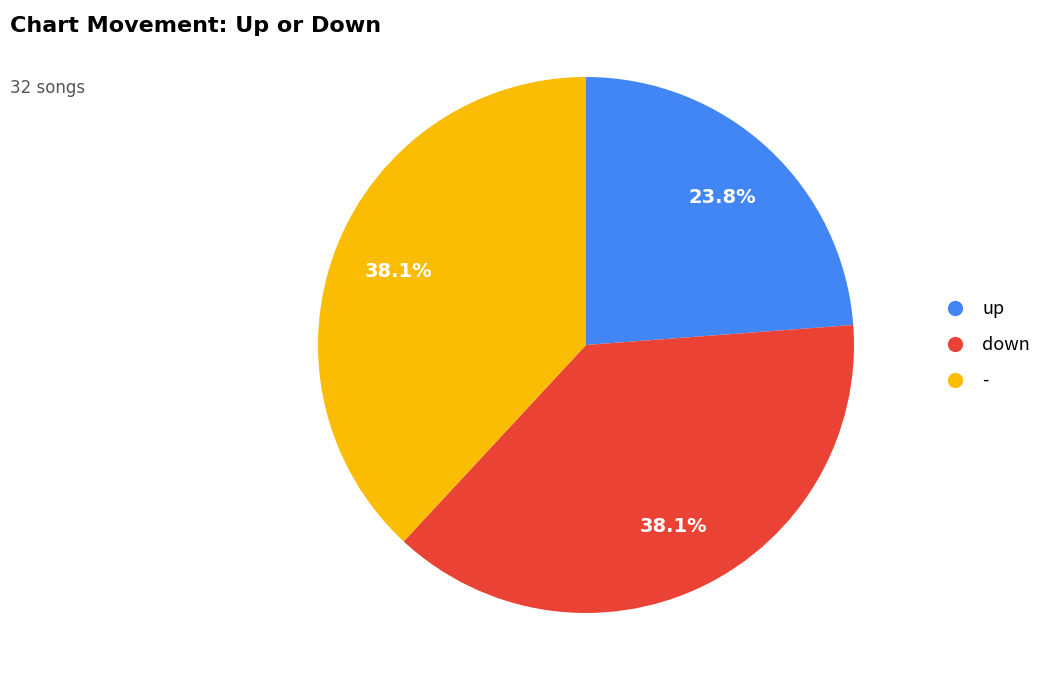

Is down the majority of the pie?

No